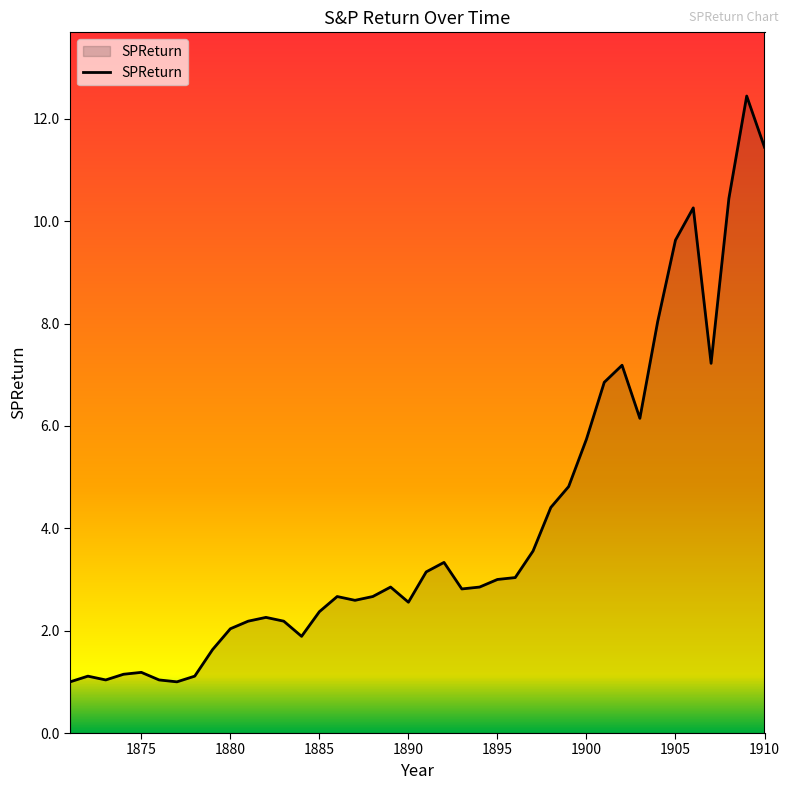

What is the minimum value shown in the chart?

1.0